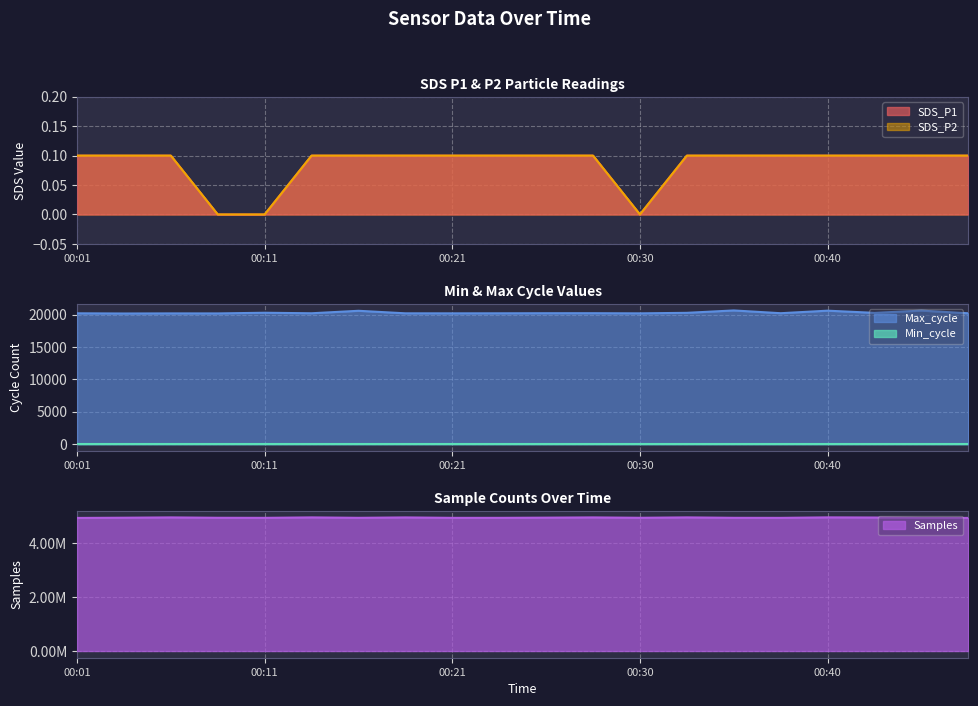

What is the difference between the maximum and second lowest values in the SDS_P1 series?

0.1